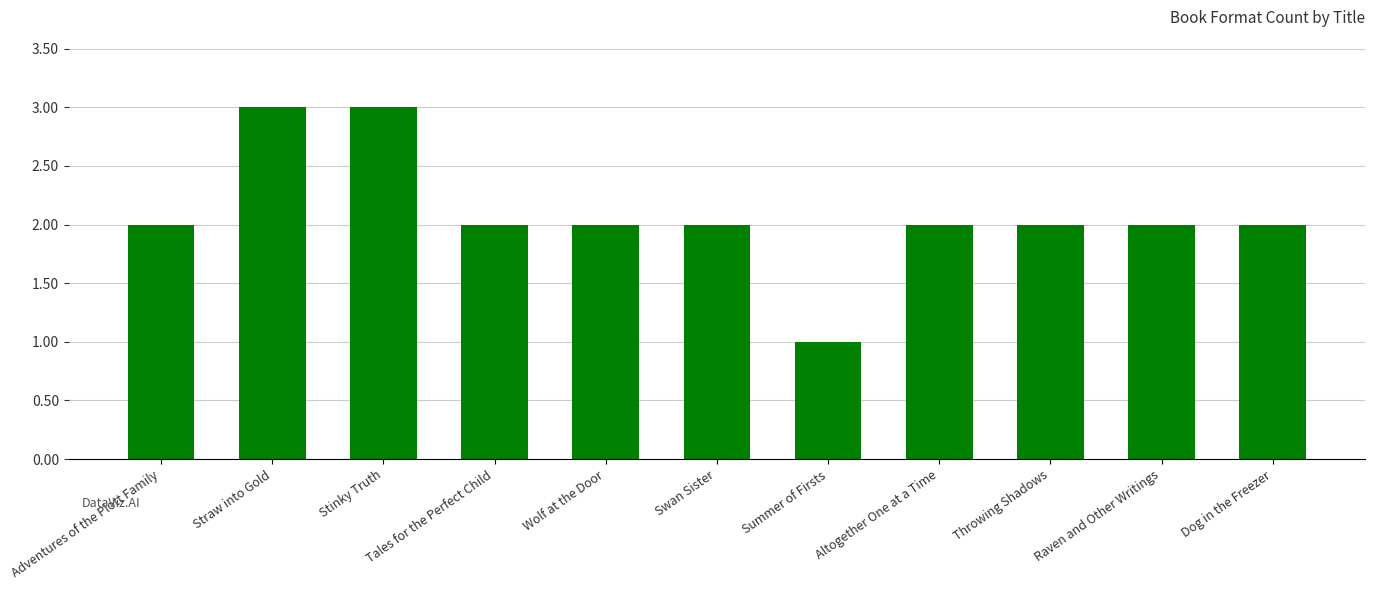

What is the ratio of the value at Stinky Truth to the value at Adventures of the Plott Family?

1.5